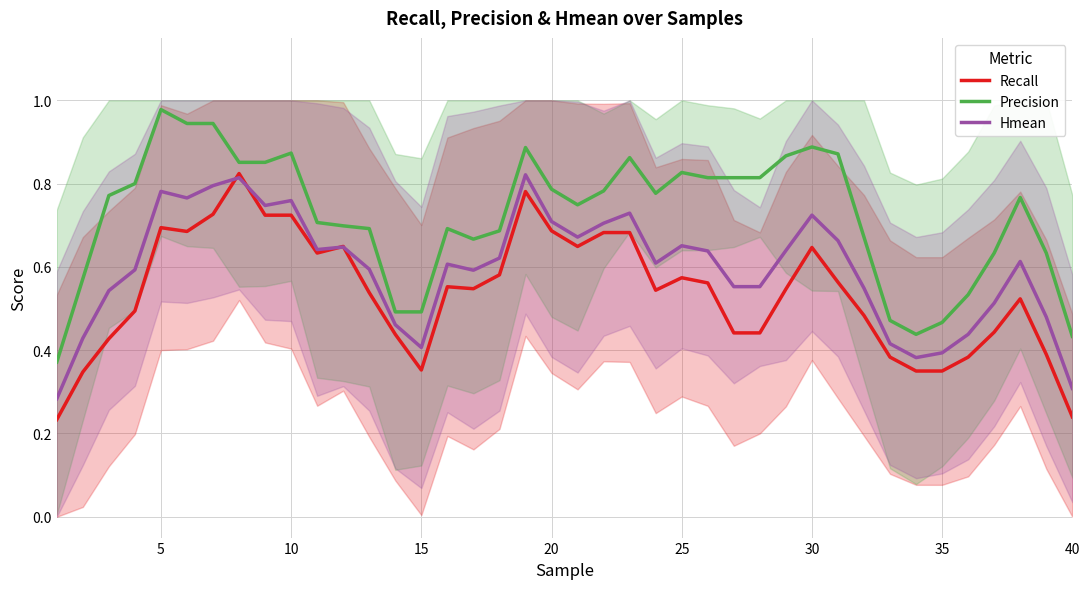

Which category has the highest value in the Precision series?

5